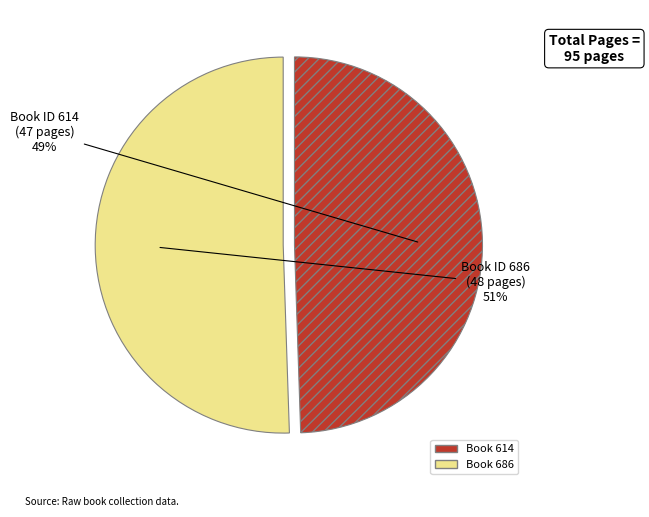

Does any single category account for the majority?

Yes